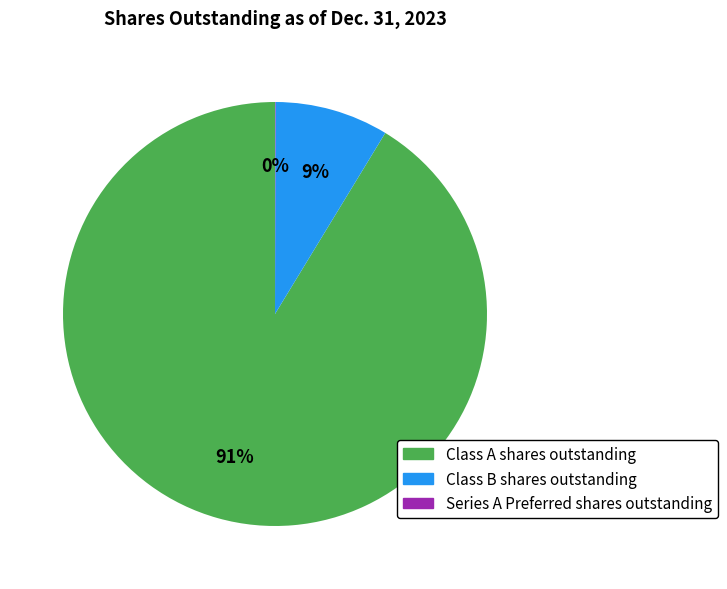

Which slice represents more than half of the pie?

Class A shares outstanding